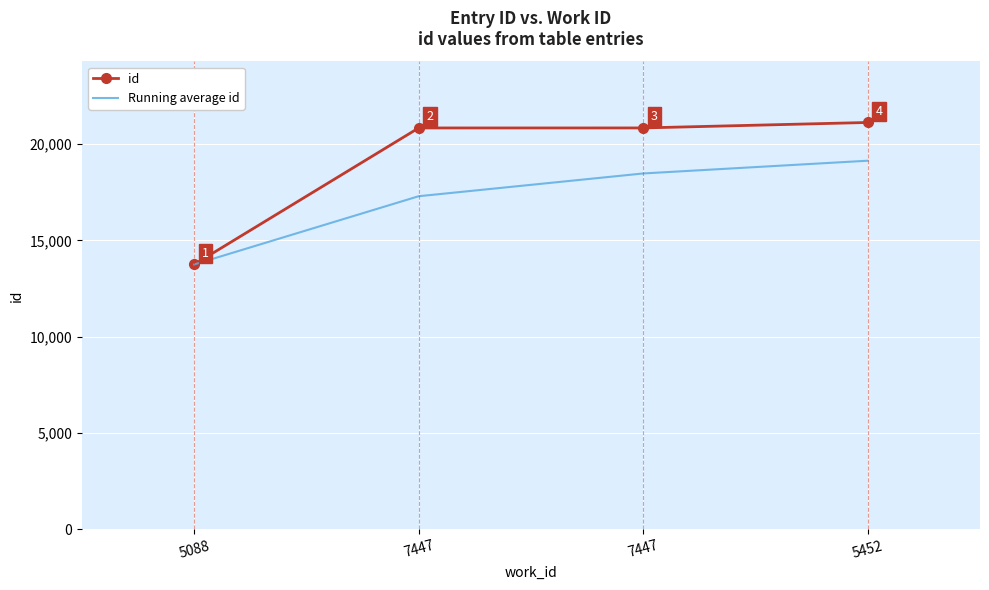

The Running average id series shows 20677.7 at 5088. True or false?

False